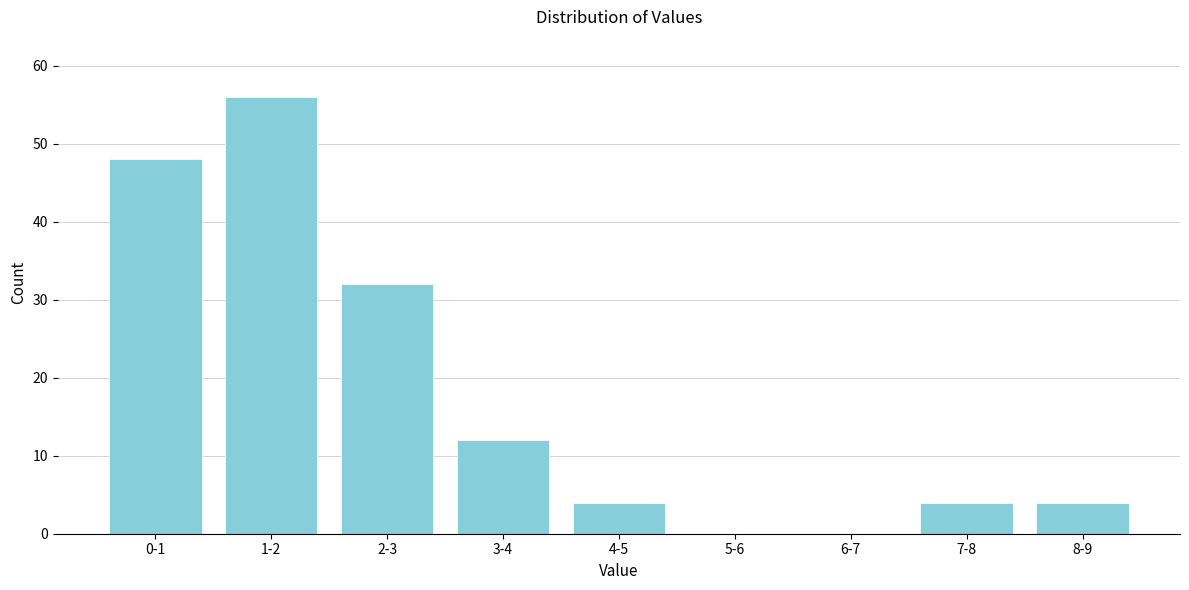

Reading right to left, what are all the values shown in this chart?

8-9=4	7-8=4	6-7=0	5-6=0	4-5=4	3-4=12	2-3=32	1-2=56	0-1=48